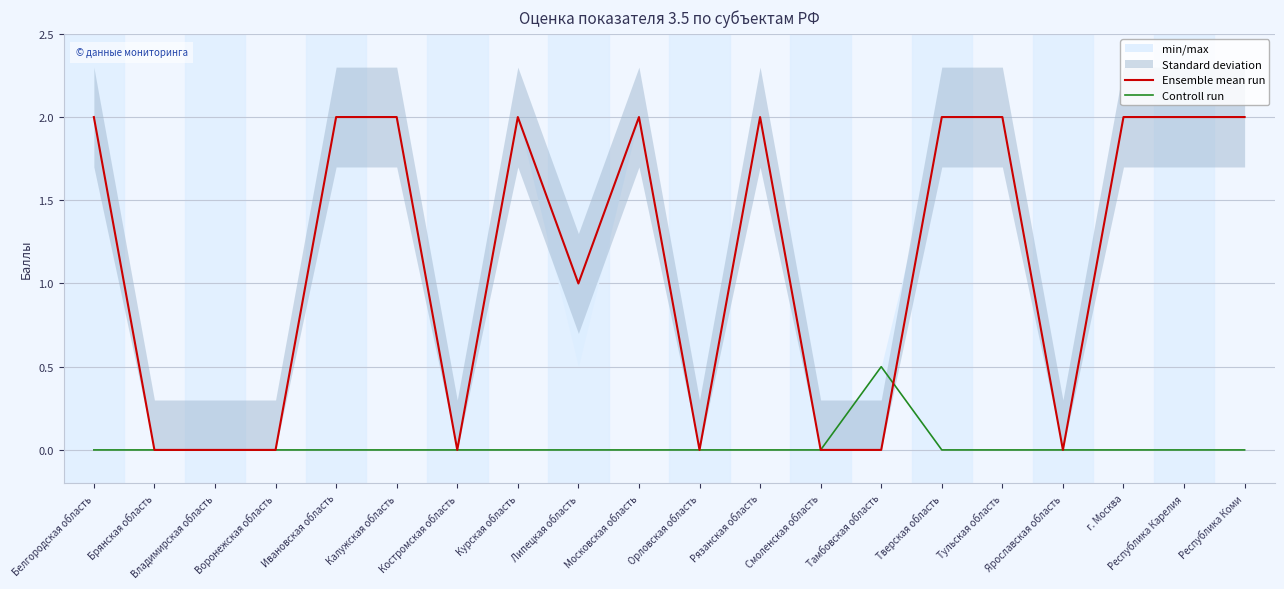

How many times do Controll run and Ensemble mean run cross each other?

1